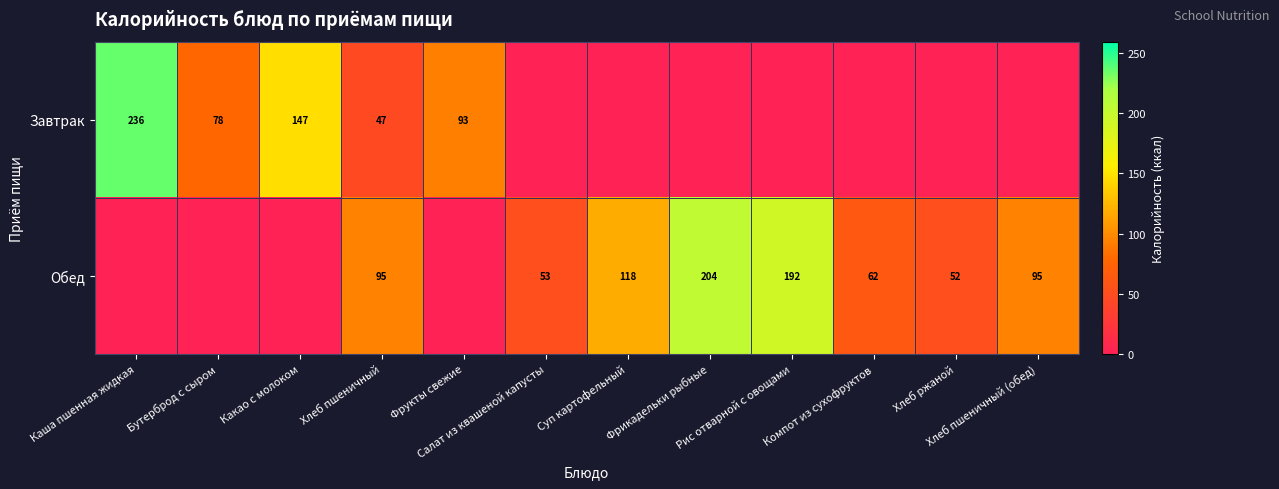

Where is Обед nearest to the value 102?

Хлеб пшеничный